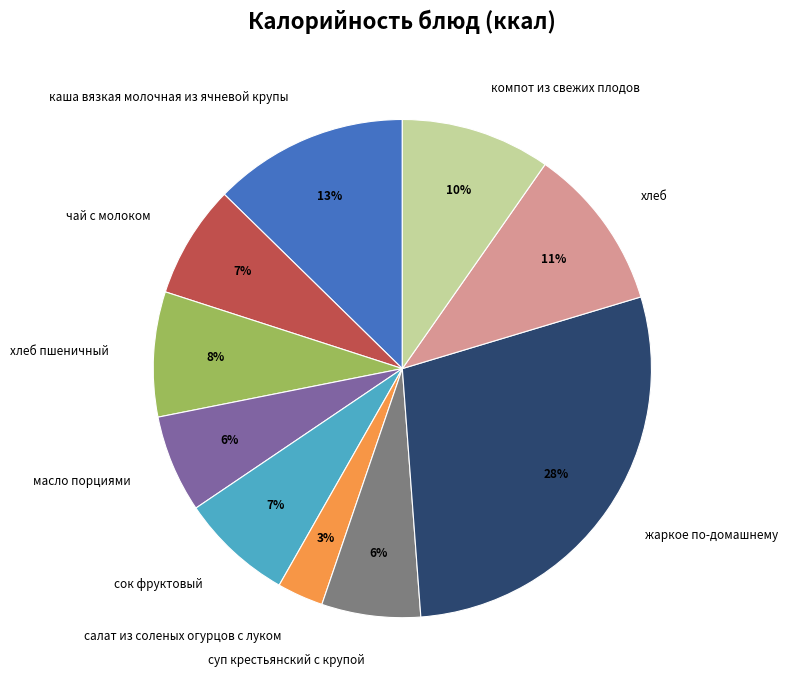

Do суп крестьянский с крупой and сок фруктовый together represent more than half of the pie?

No